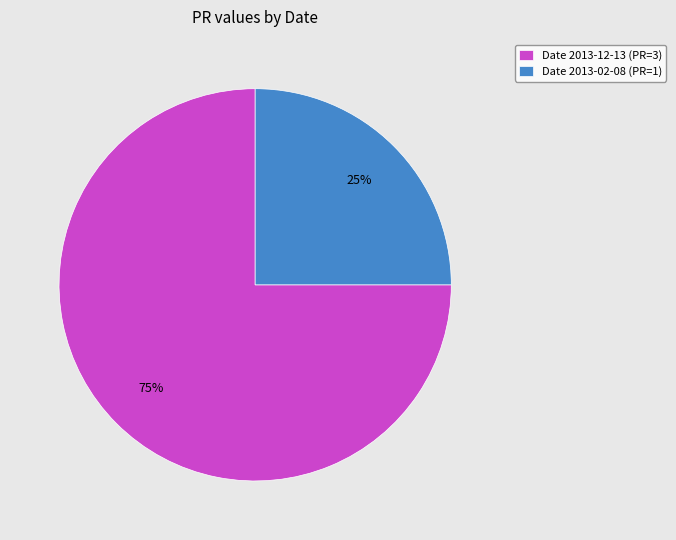

How many slices are in this pie chart?

2